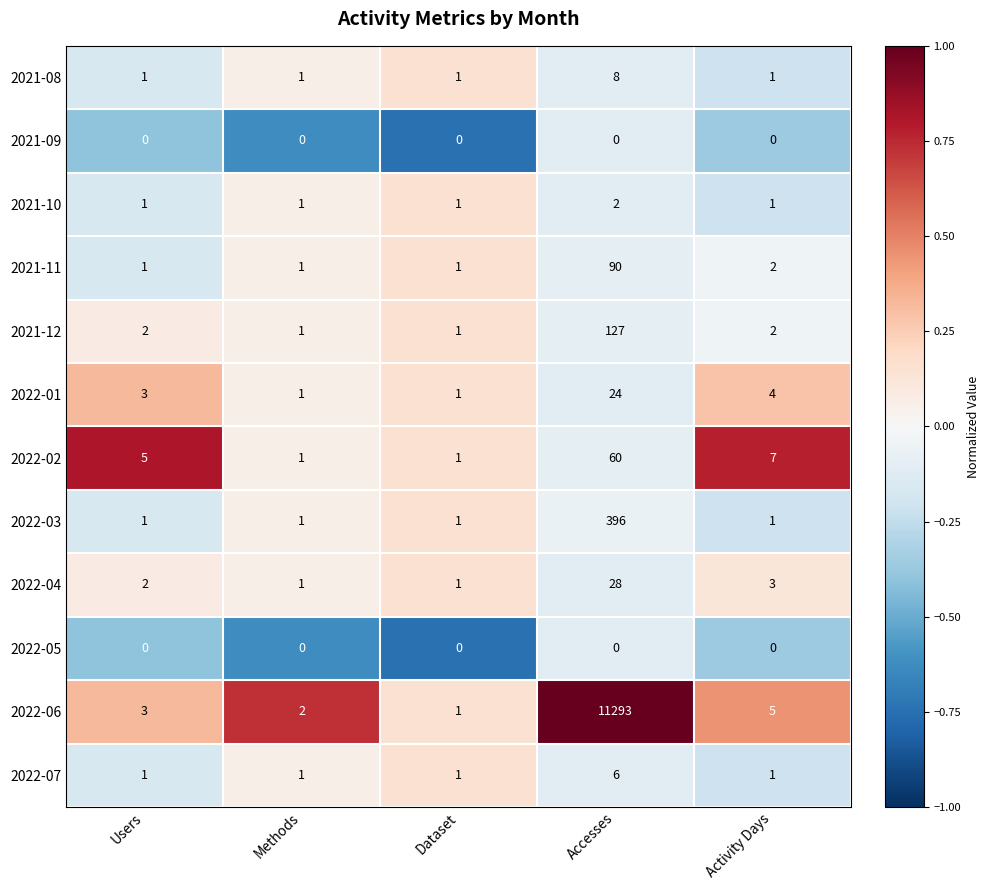

How many values in the 2021-11 series exceed 1?

2